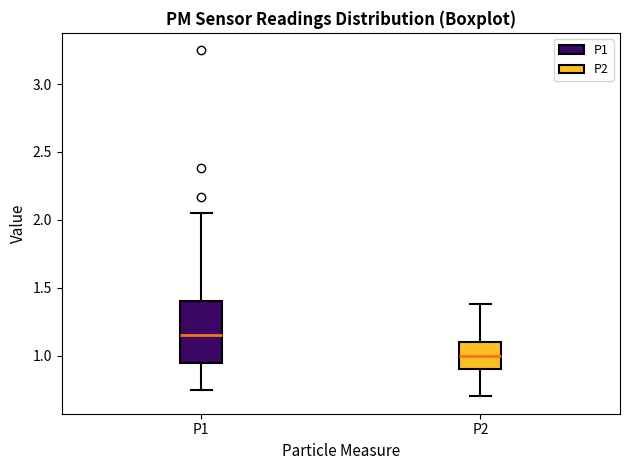

Reading left to right, transcribe this box plot: for each box, give where its median line is, the range the box spans, and where its two whiskers end, as read against the y-axis. The values are not printed on the chart, so give them approximately, as read against the axis.

P1: median 1.15, box 0.95 to 1.40, whiskers 0.75 to 2.05
P2: median 1.00, box 0.90 to 1.10, whiskers 0.70 to 1.40